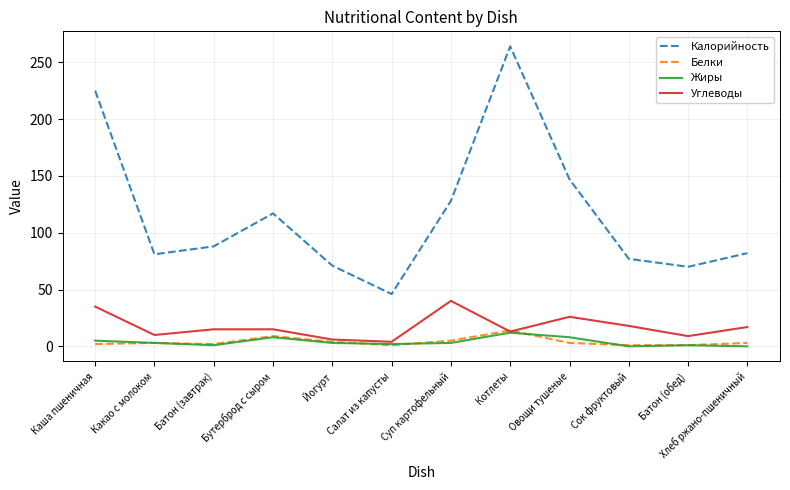

True or false: Углеводы and Калорийность cross at least once.

False